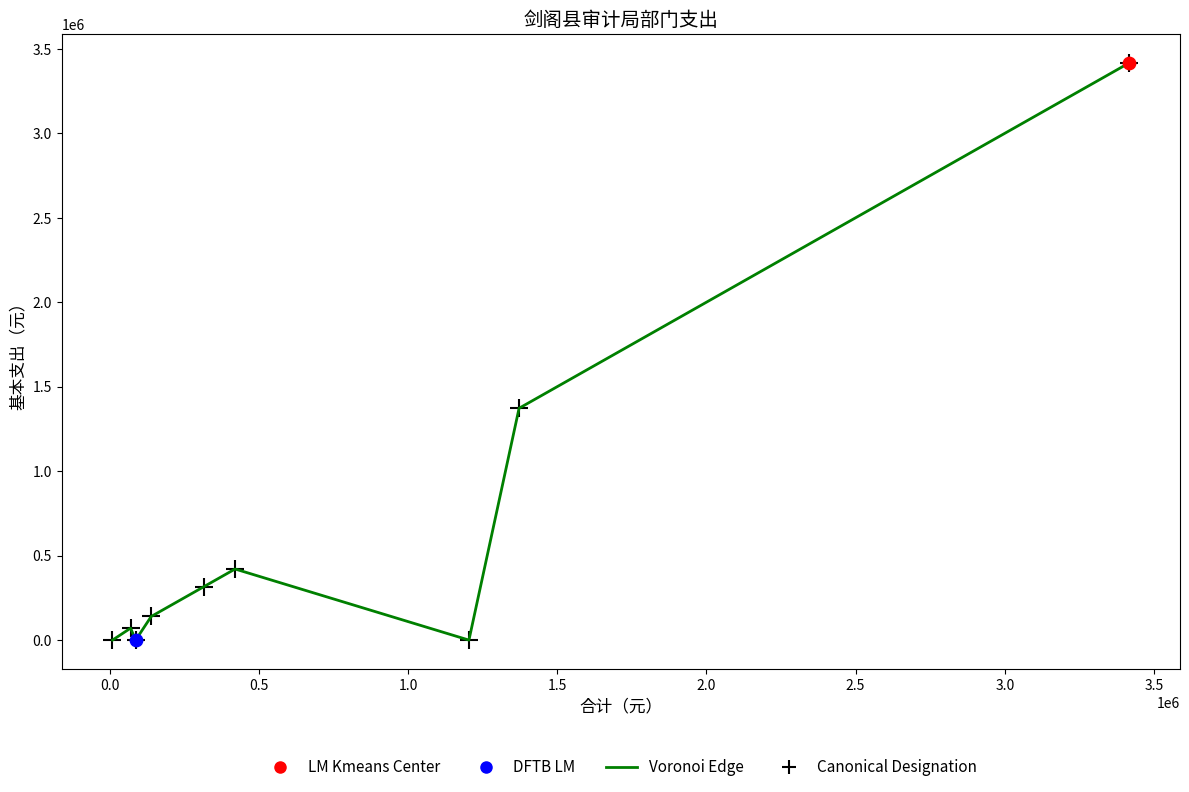

What is the difference between the maximum and minimum values?

3416604.5